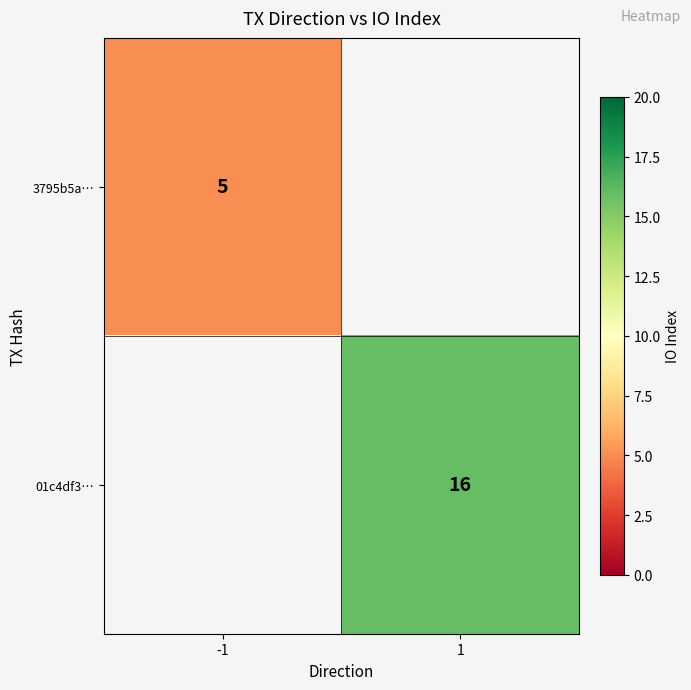

What is the minimum value shown in the chart?

5.0